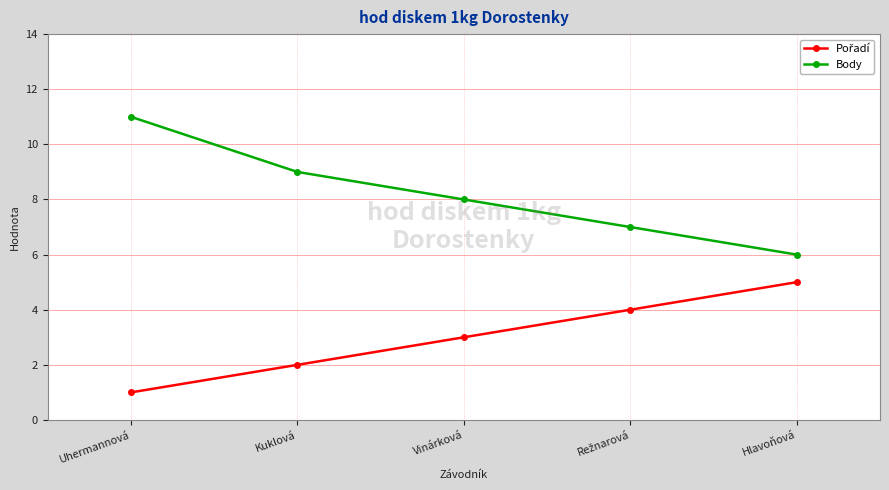

True or false: Body has more than 1 points higher than both neighbors.

False